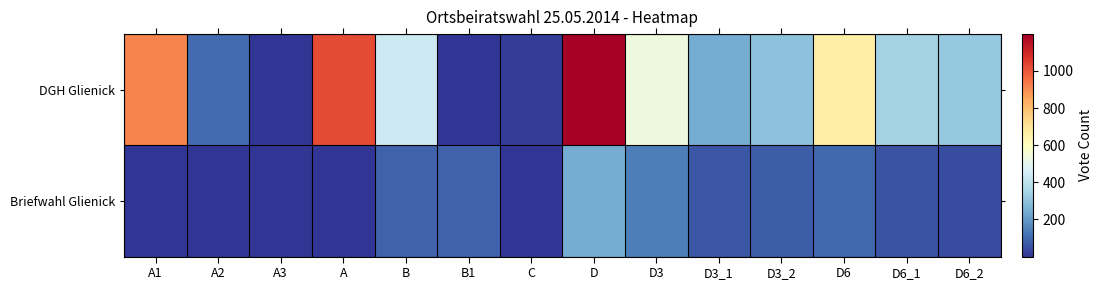

Between B and D3_1, which is larger?

B